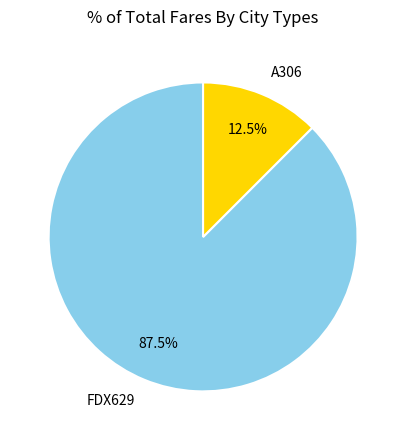

Which has a higher value, FDX629 or A306?

FDX629